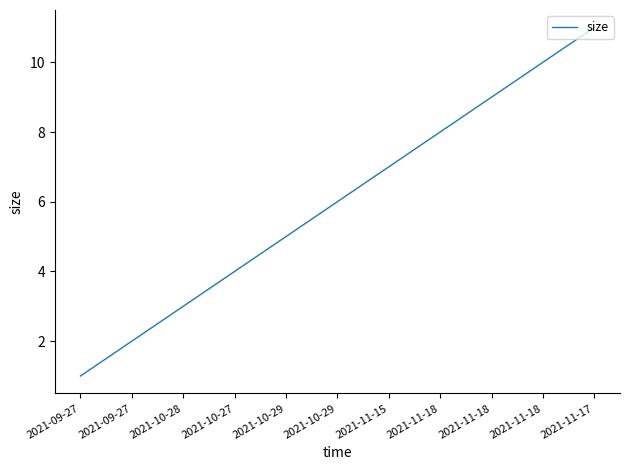

Does the chart display data point markers on the line(s)?

No